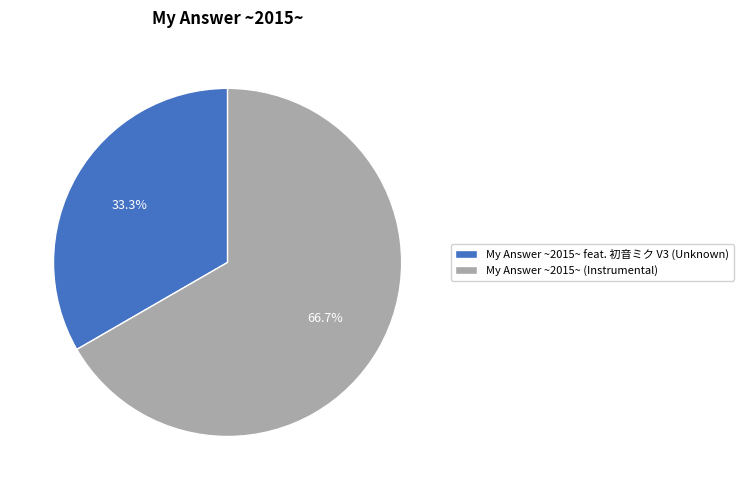

Is My Answer ~2015~ (Instrumental) the majority of the pie?

Yes